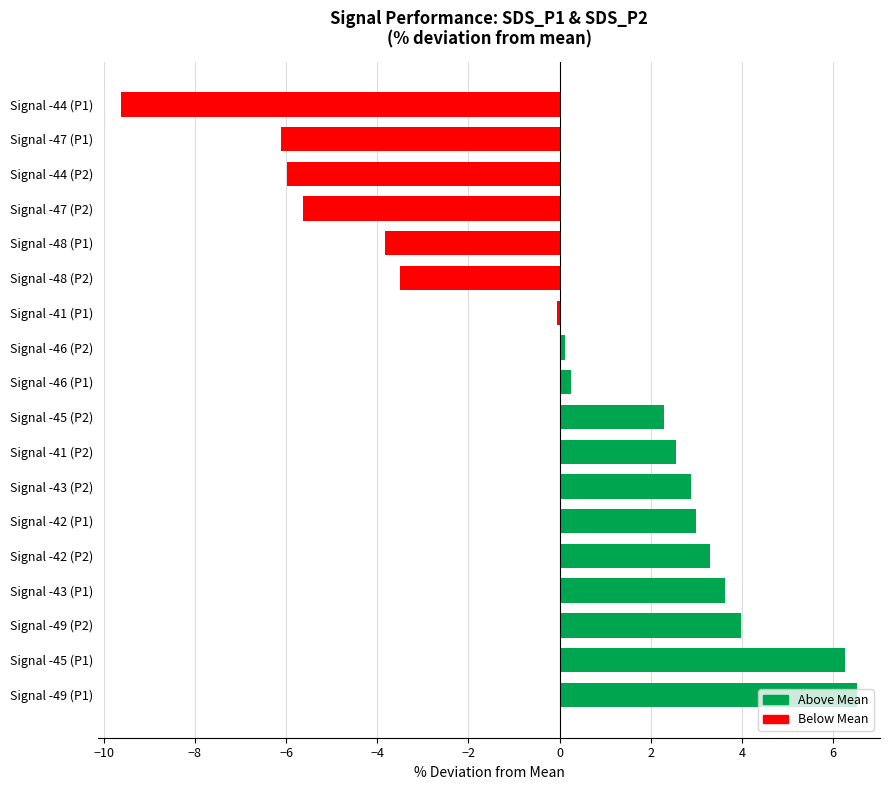

What is the difference between the second highest and minimum values?

15.9